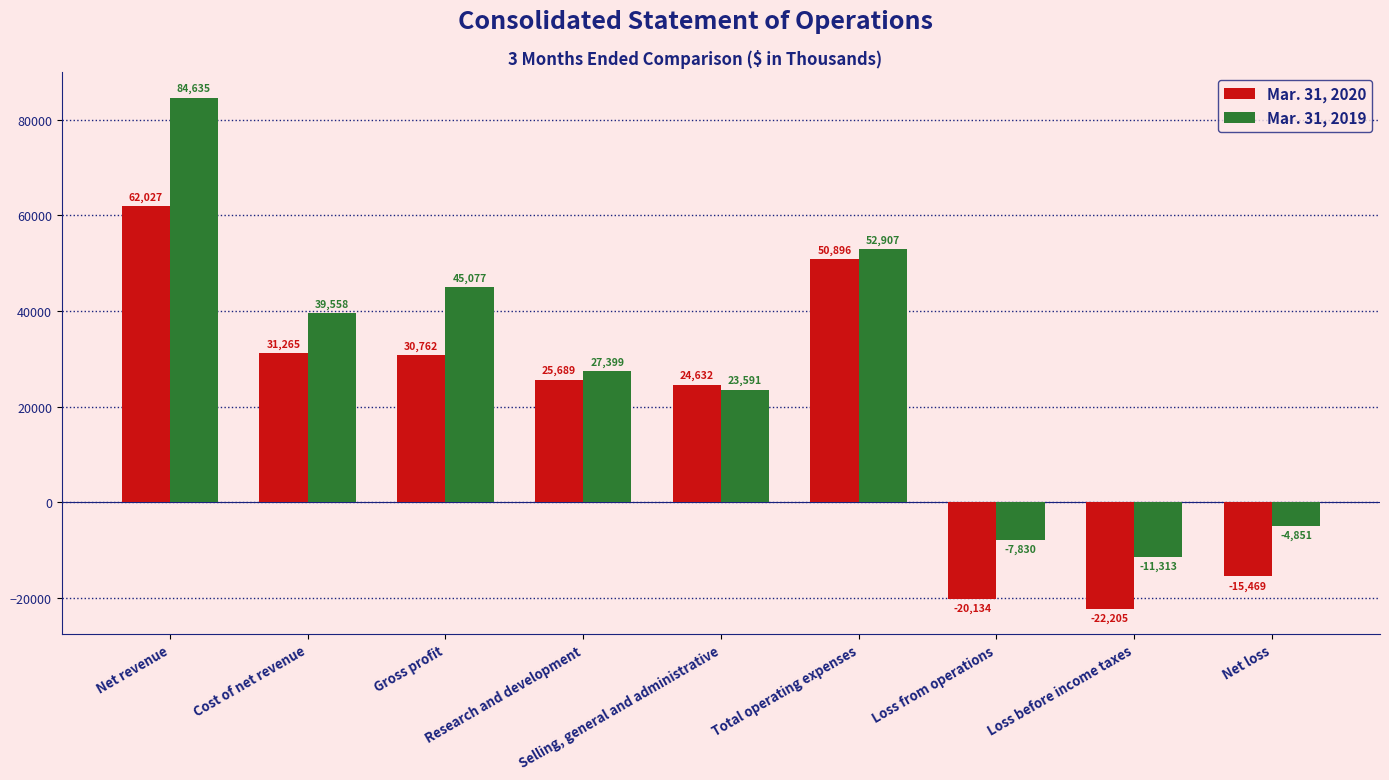

What is the average value of the Mar. 31, 2019 series?

27686